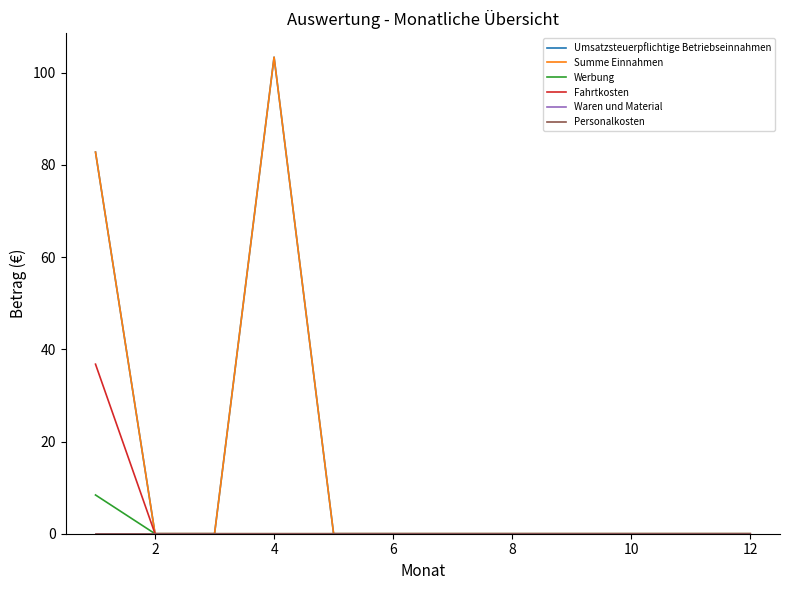

Is this an area chart (filled region under the line)?

No